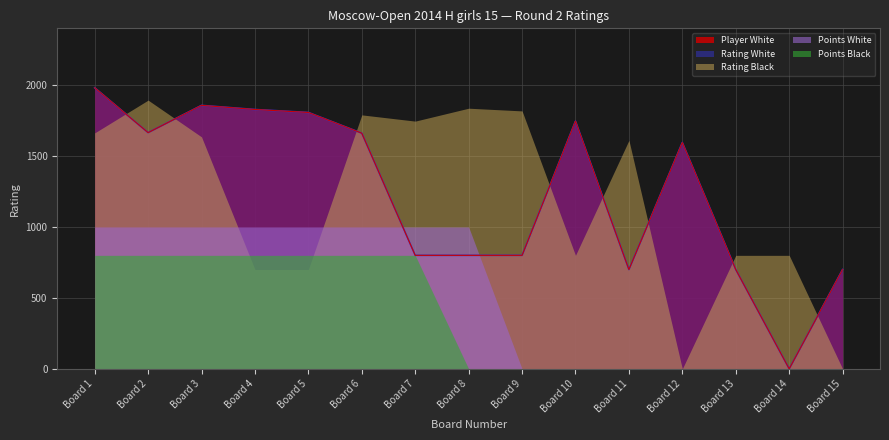

Reading right to left, transcribe all the data shown in this chart.

Player White: 700	0	700	1595	700	1746	800	800	800	1661	1807	1828	1857	1665	1981
Rating White: 700	0	700	1595	700	1746	800	800	800	1661	1807	1828	1857	1665	1981
Rating Black: 0	800	800	0	1611	800	1818	1837	1746	1790	700	700	1635	1894	1663
Points White: 0	0	0	0	0	0	0	1	1	1	1	1	1	1	1
Points Black: 0	0	0	0	0	0	0	0	1	1	1	1	1	1	1